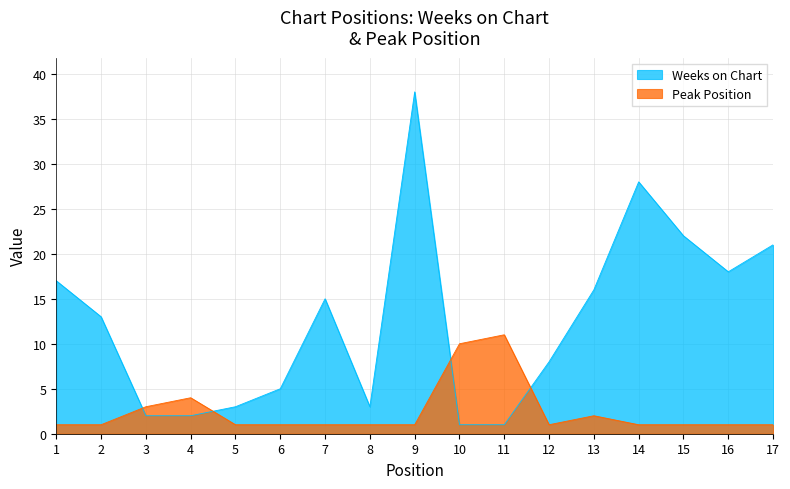

What is the total value across all series at 11?

12